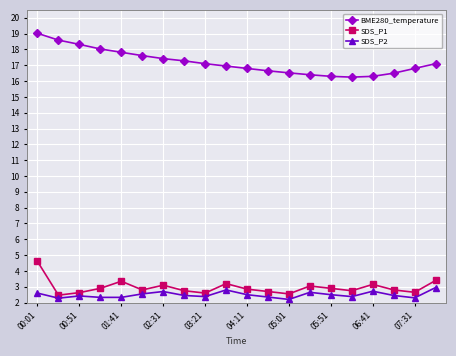

Which series has the largest total across all categories?

BME280_temperature